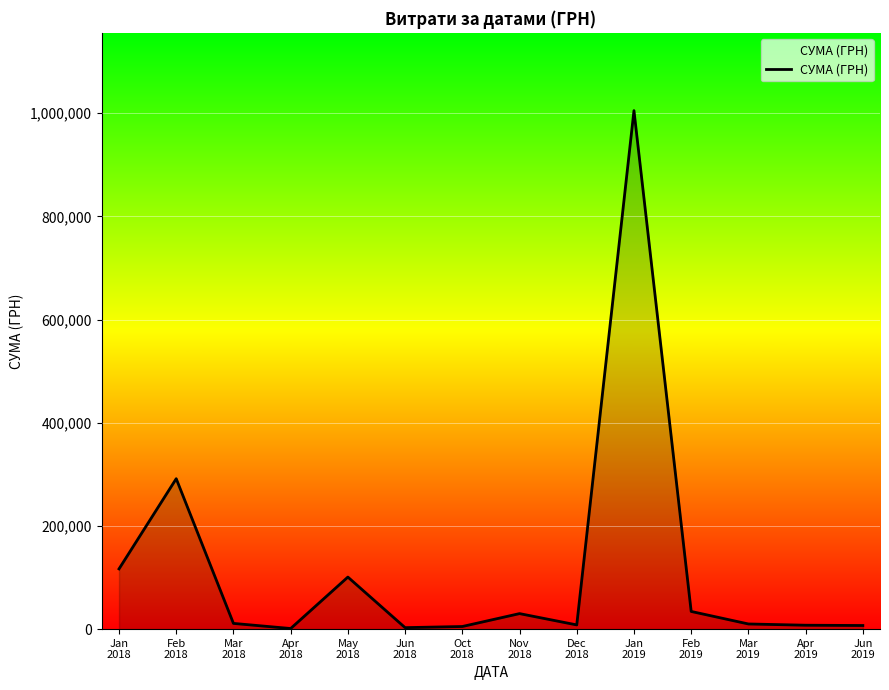

Is it true that the value at Jun
2019 is 7000.0?

True